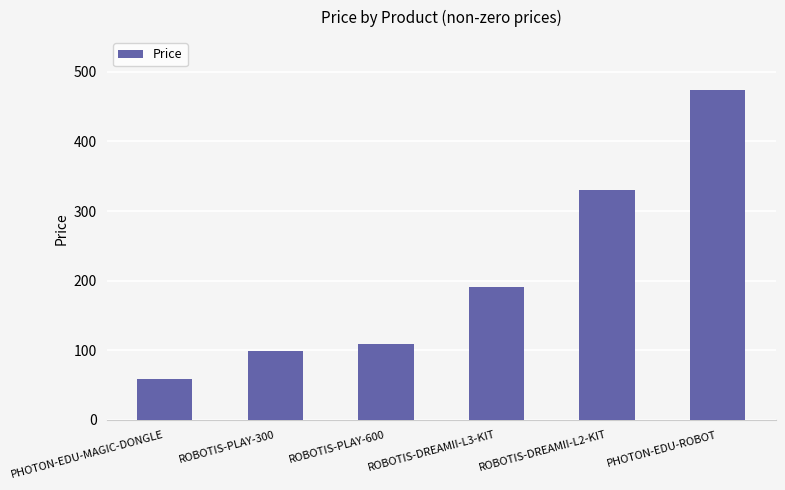

True or false: the data shows 330.0 at ROBOTIS-DREAMII-L2-KIT.

True